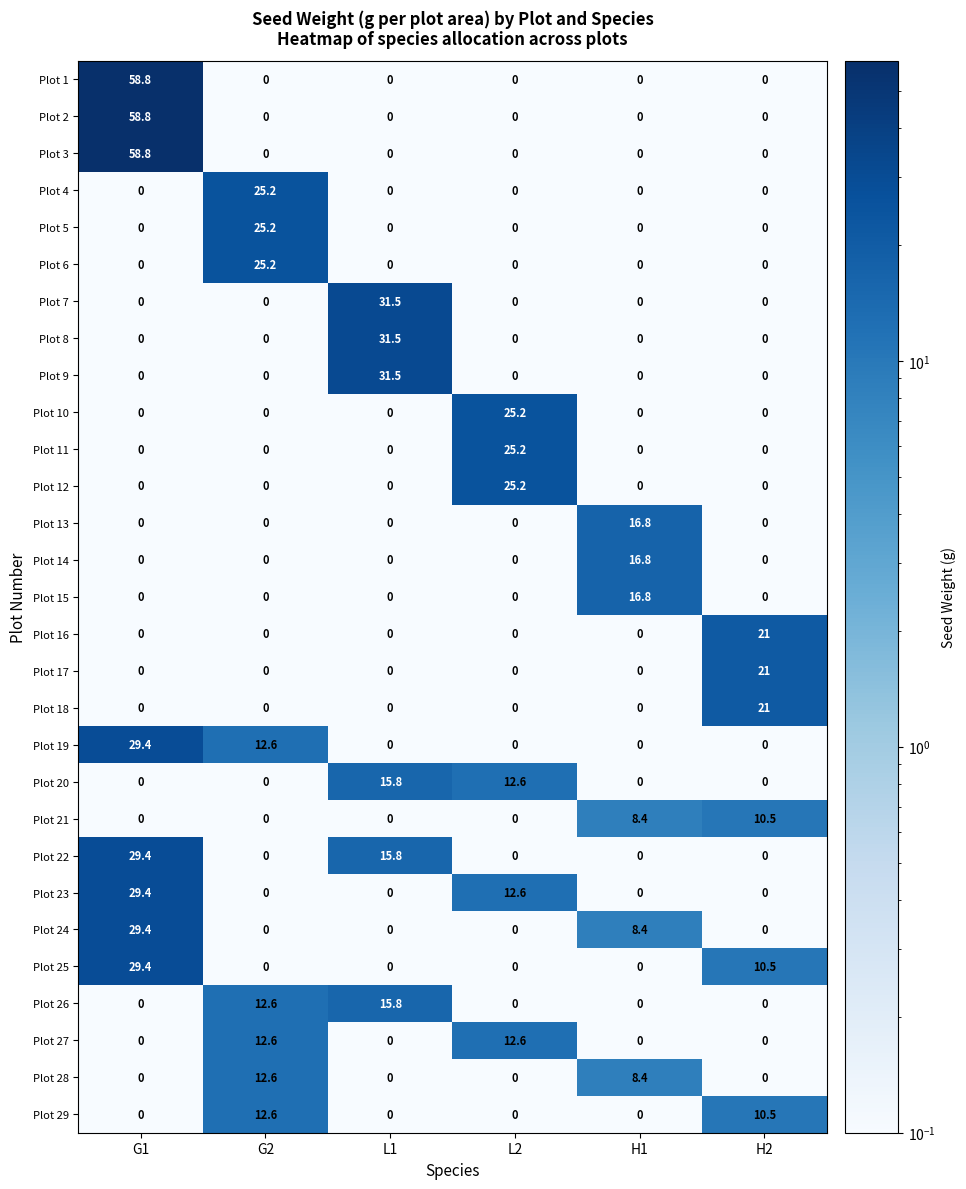

Where is Plot 23 nearest to the value 14?

L2